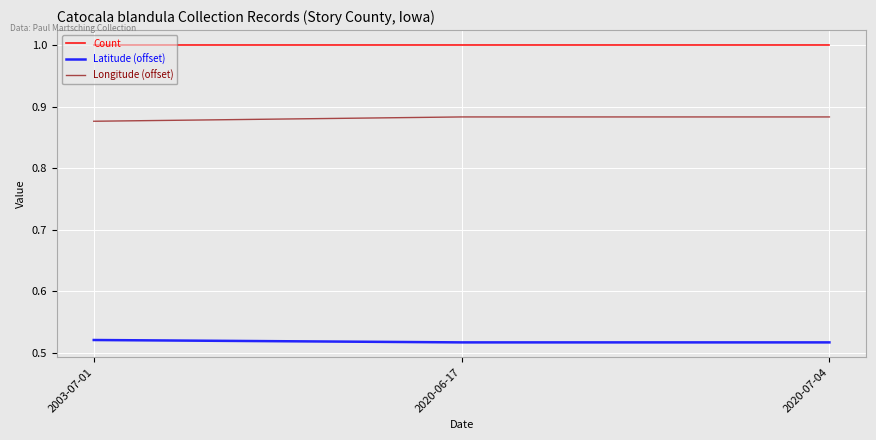

At 2020-06-17, list the series in order from largest to smallest.

Count, Longitude (offset), Latitude (offset)